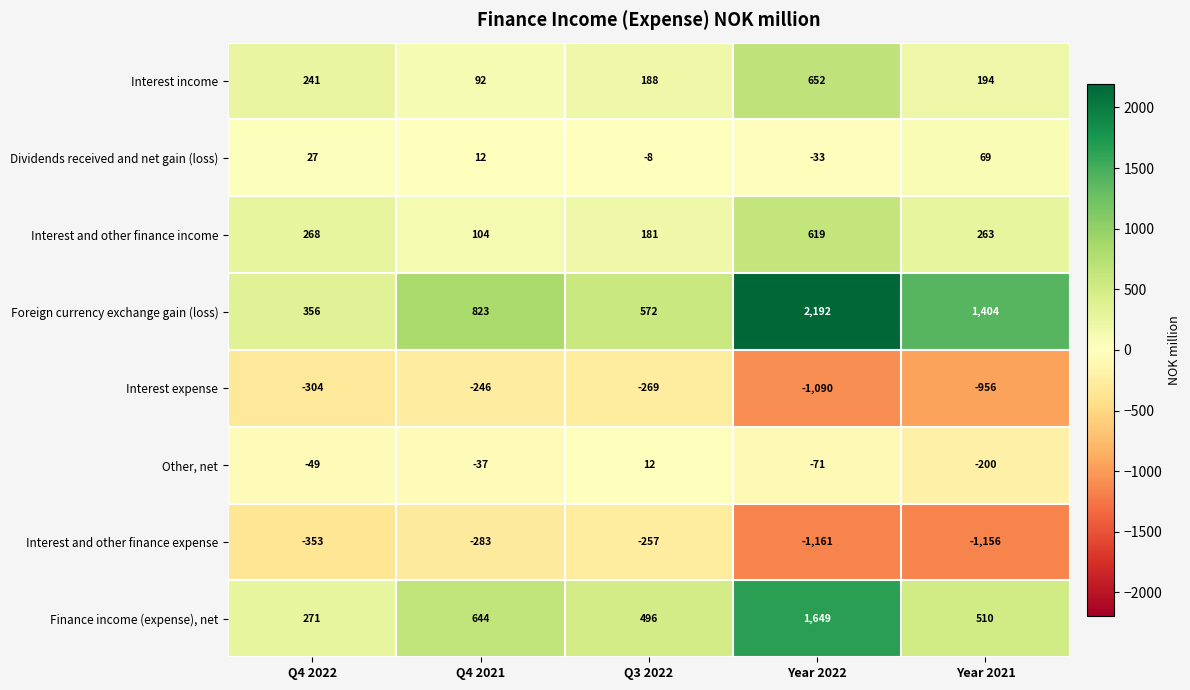

What is the greatest value displayed?

2192